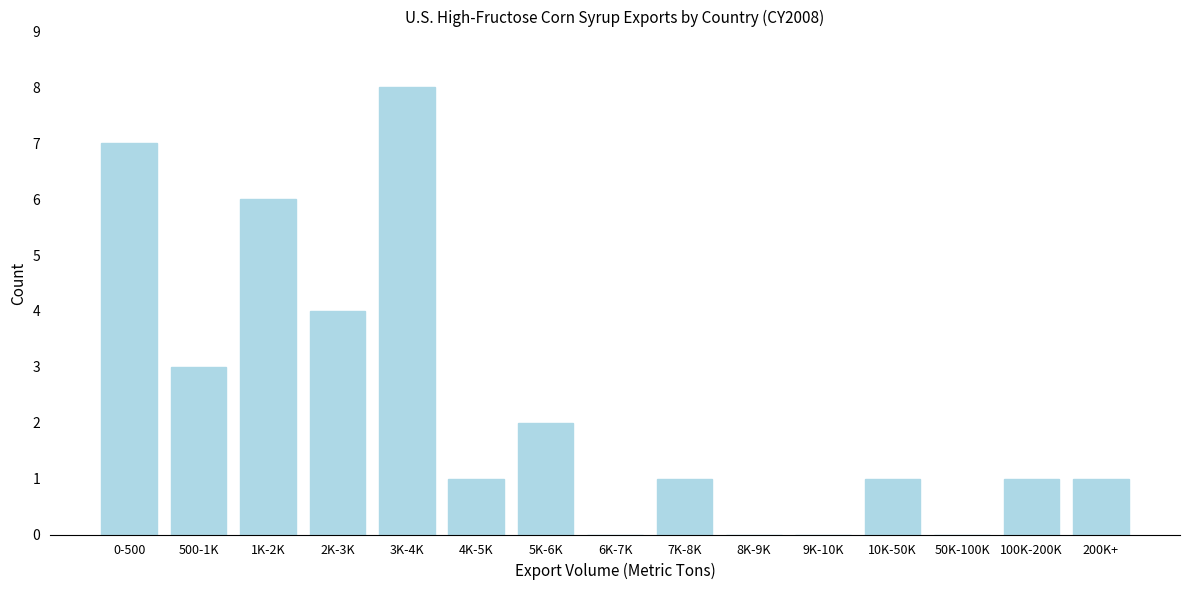

Reading left to right, what are all the values shown in this chart?

0-500=7	500-1K=3	1K-2K=6	2K-3K=4	3K-4K=8	4K-5K=1	5K-6K=2	6K-7K=0	7K-8K=1	8K-9K=0	9K-10K=0	10K-50K=1	50K-100K=0	100K-200K=1	200K+=1